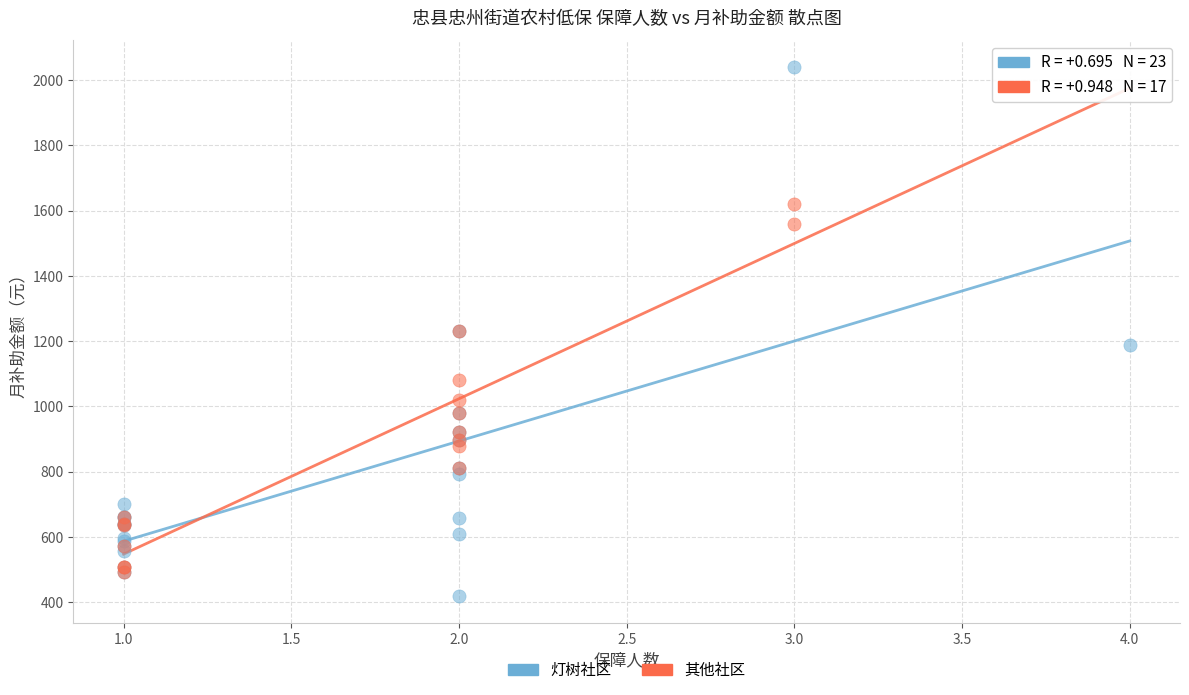

Which series has the widest spread of Y values?

灯树社区